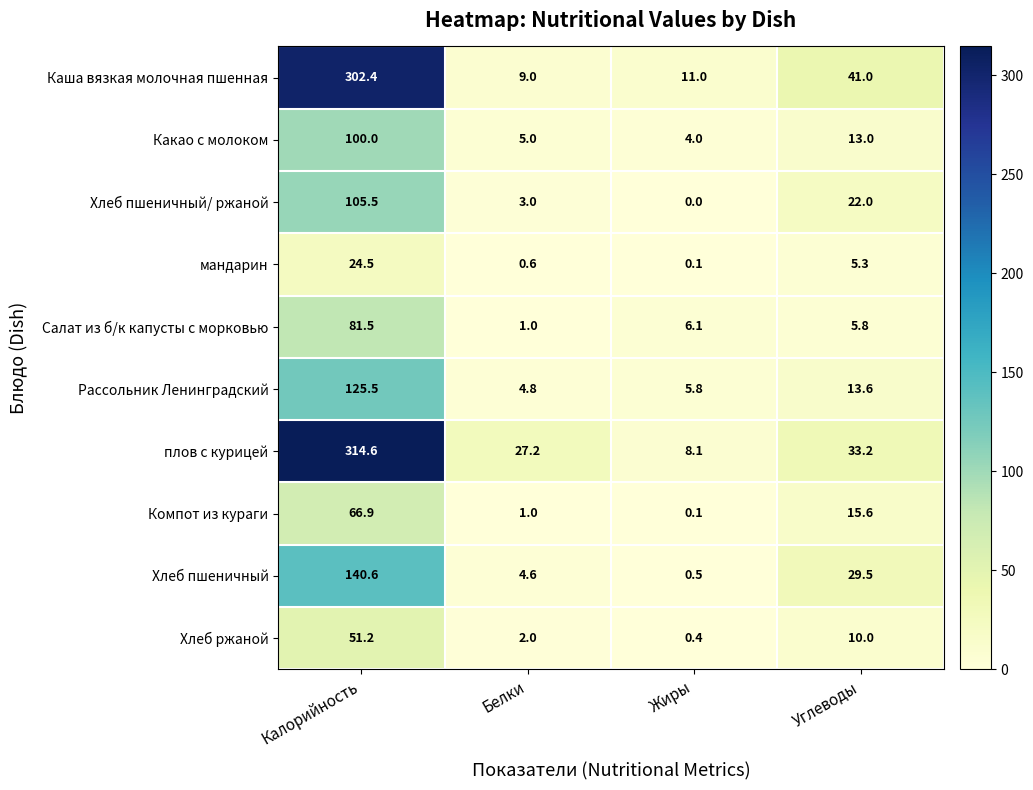

The value of мандарин at Углеводы is 8.8. True or false?

False